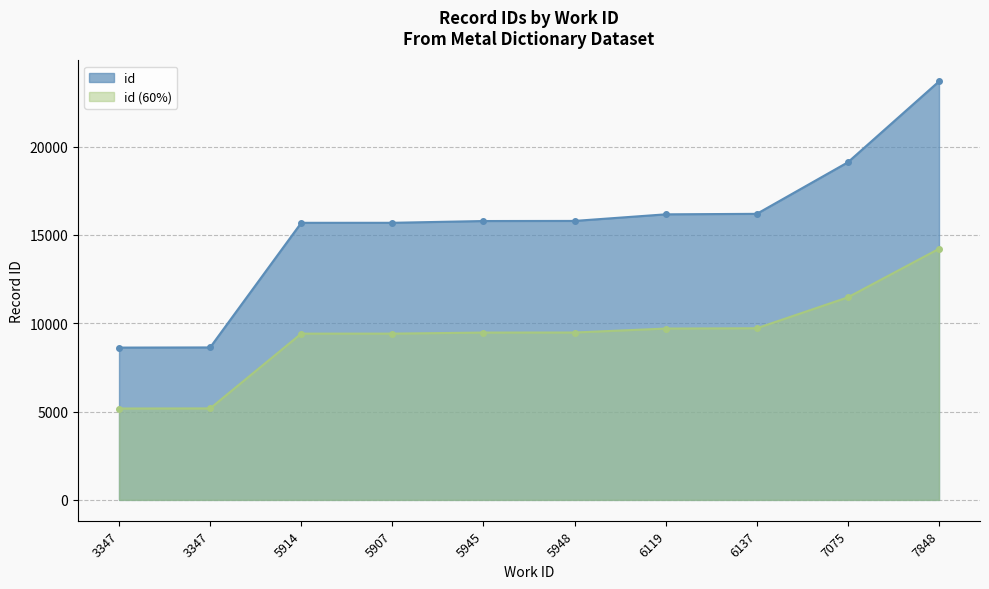

Rank the categories by value from highest to lowest.

7848, 7075, 6137, 6119, 5948, 5945, 5907, 5914, 3347, 3347